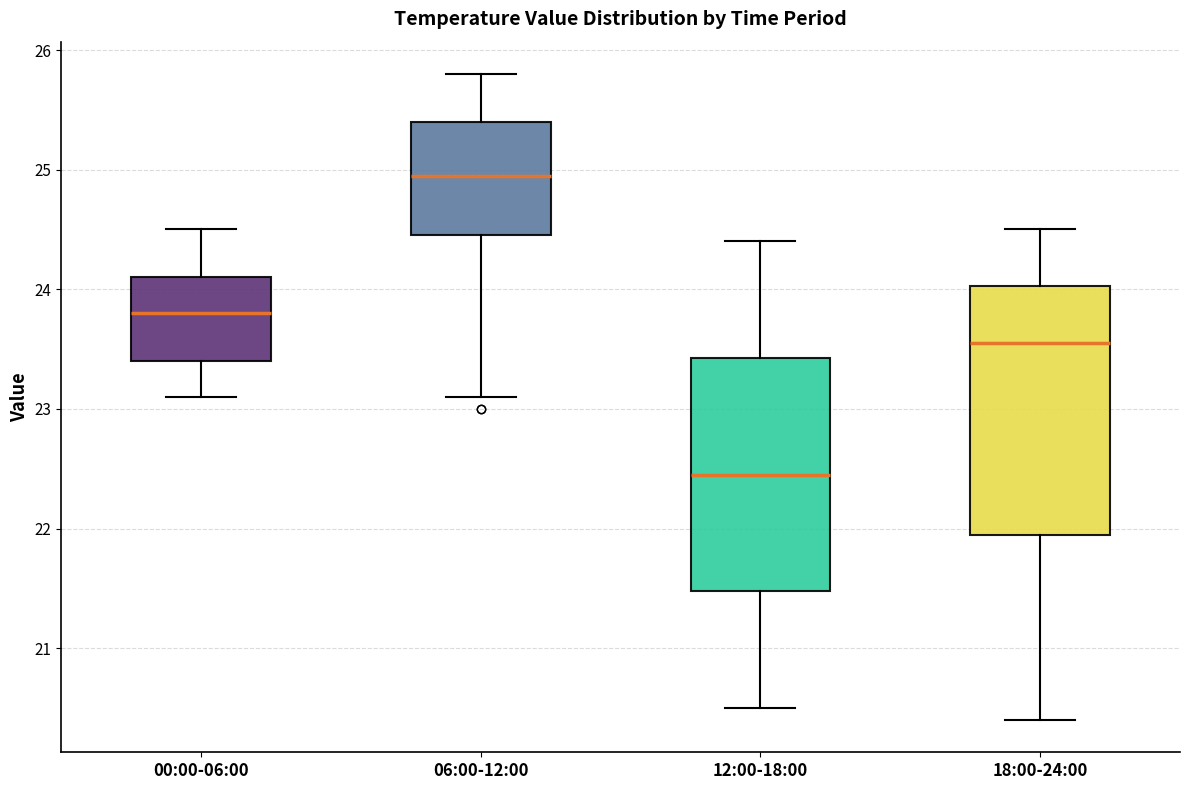

Which box has the lowest median line?

12:00-18:00